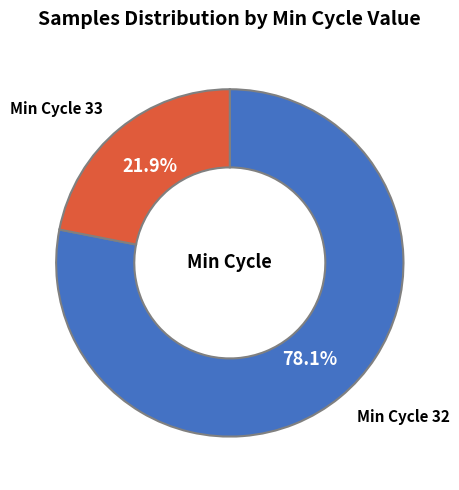

Is there any slice that represents more than half of the pie?

Yes